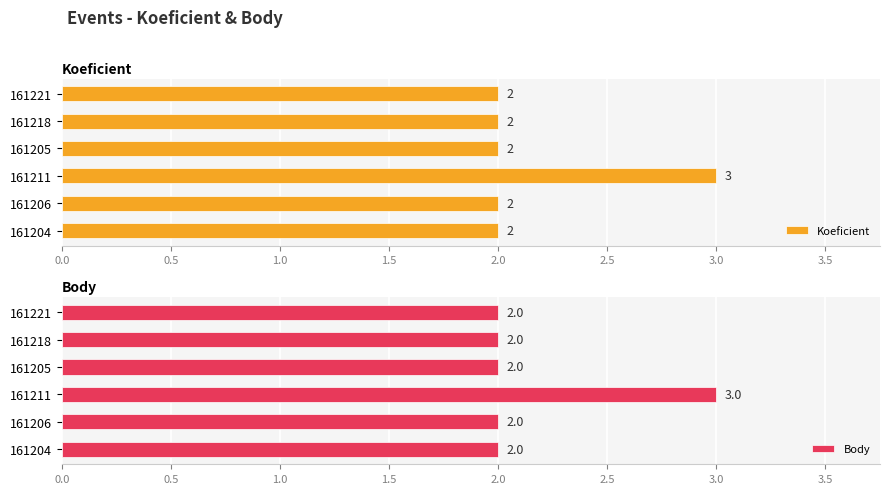

At how many categories does at least one series exceed 2?

1